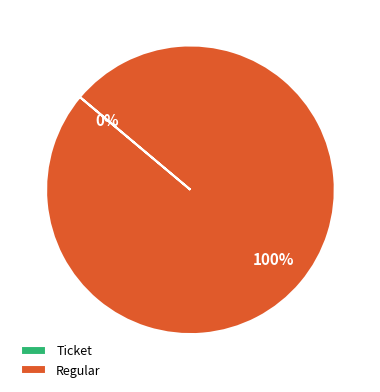

Which slice is the largest?

Regular